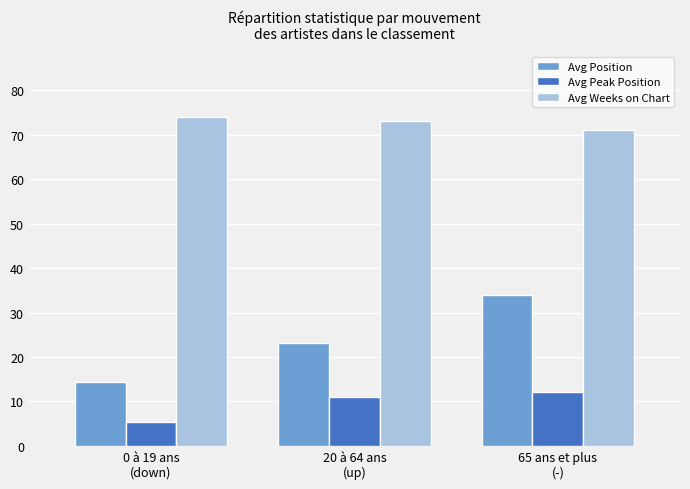

Is the value of Avg Peak Position at 20 à 64 ans
(up) greater than the value of Avg Position at 65 ans et plus
(-)?

No